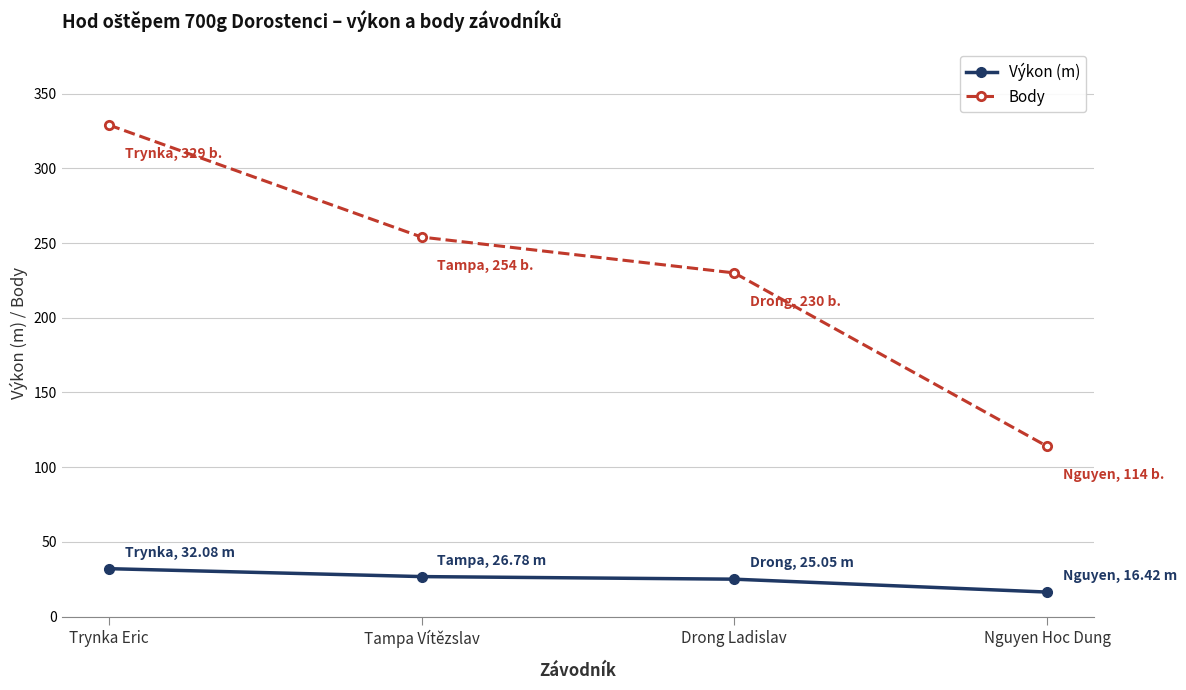

Rank the series by their maximum value, from highest to lowest.

Body, Výkon (m)